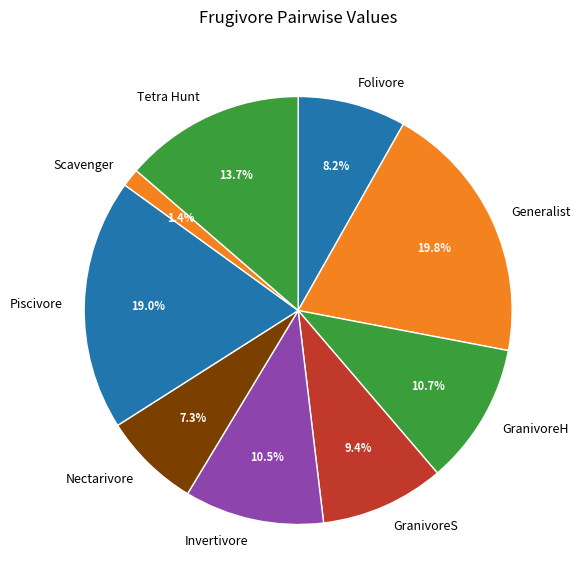

What percentage do Piscivore and Invertivore together represent?

29.5%